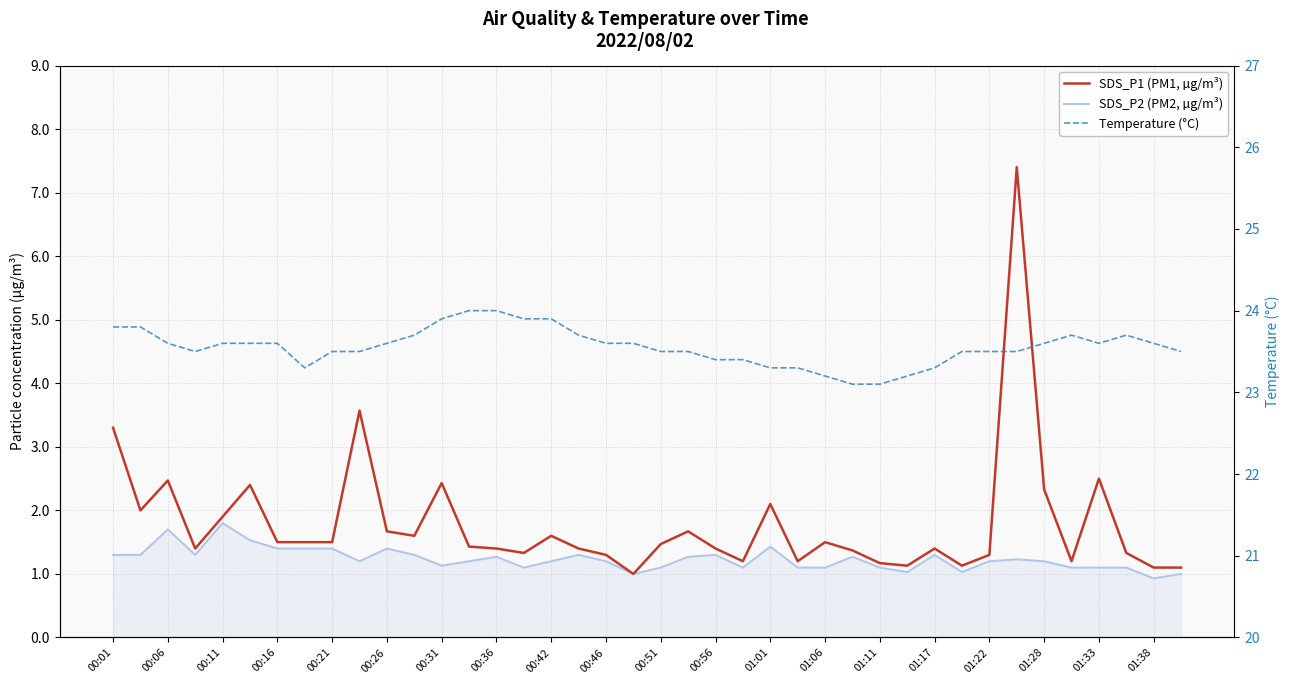

How many lines are shown in the chart?

3